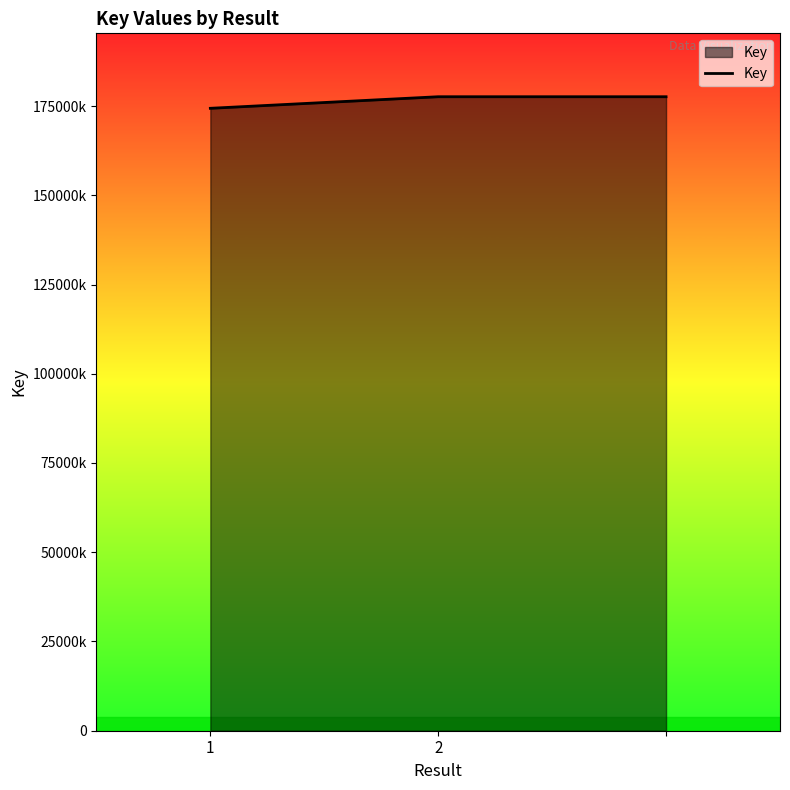

Is this an area chart (filled region under the line)?

Yes